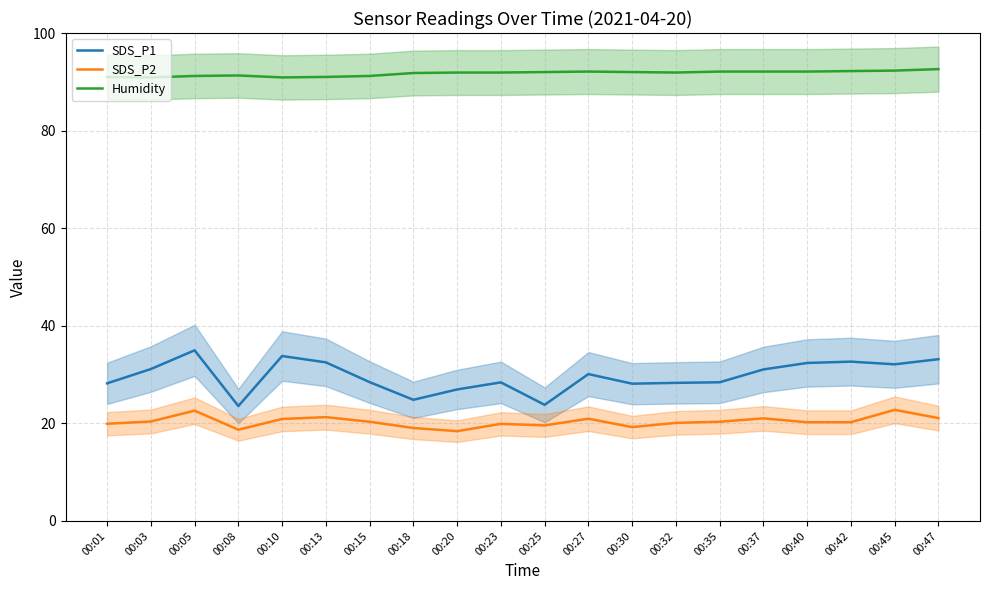

What is the smallest value displayed?

18.4